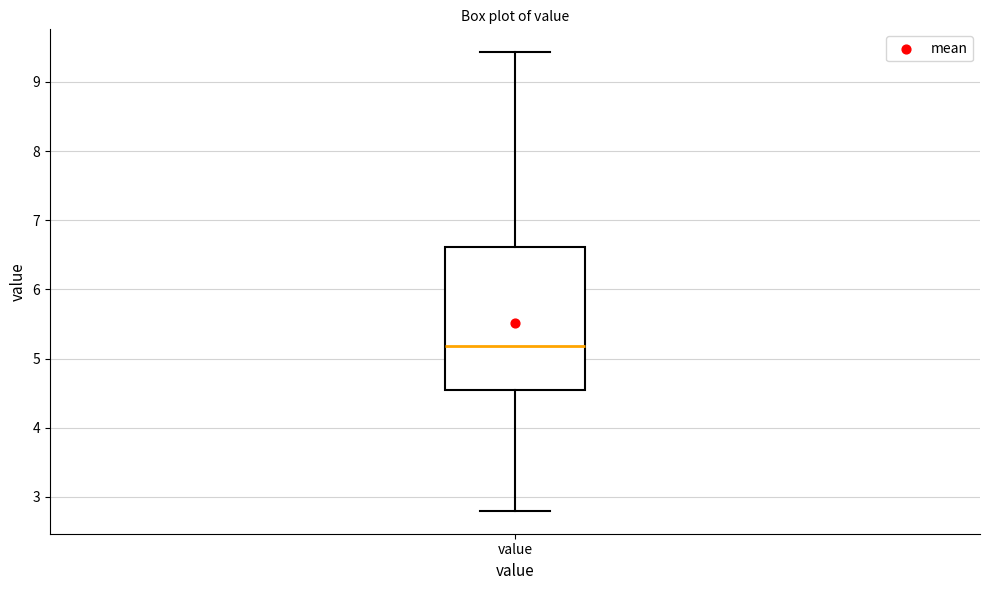

Transcribe this box plot: give where the median line is, the range the box spans, and where the two whiskers end, as read against the y-axis. The values are not printed on the chart, so give them approximately, as read against the axis.

median 5.2, box 4.5 to 6.6, whiskers 2.8 to 9.4